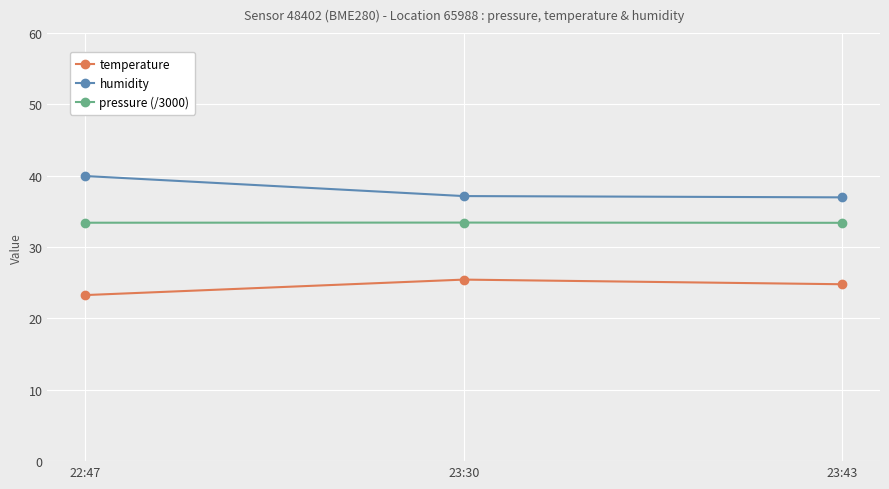

What is the difference between the second highest and minimum values in the humidity series?

0.2